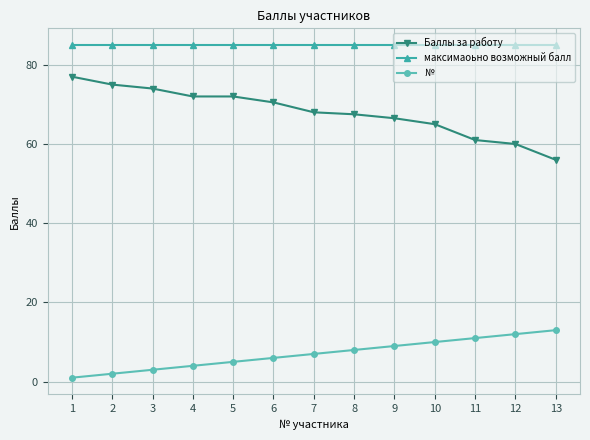

What is the value of the максимаоьно возможный балл point at the 6th from the left?

85.0